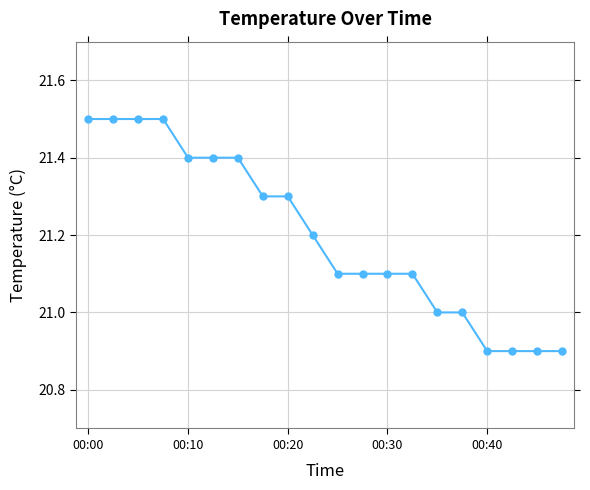

What is the greatest value displayed?

21.5